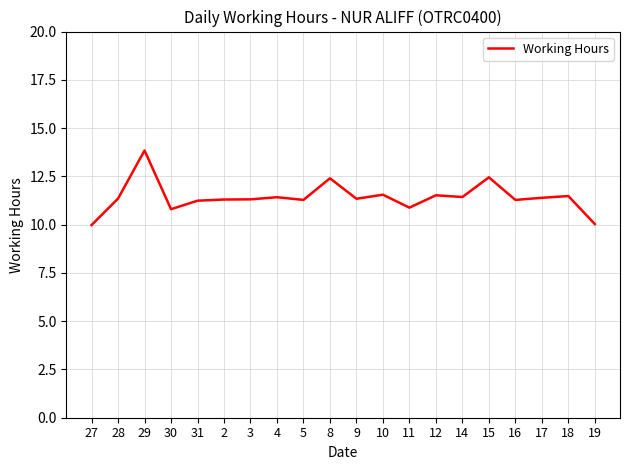

What is the greatest value displayed?

13.8